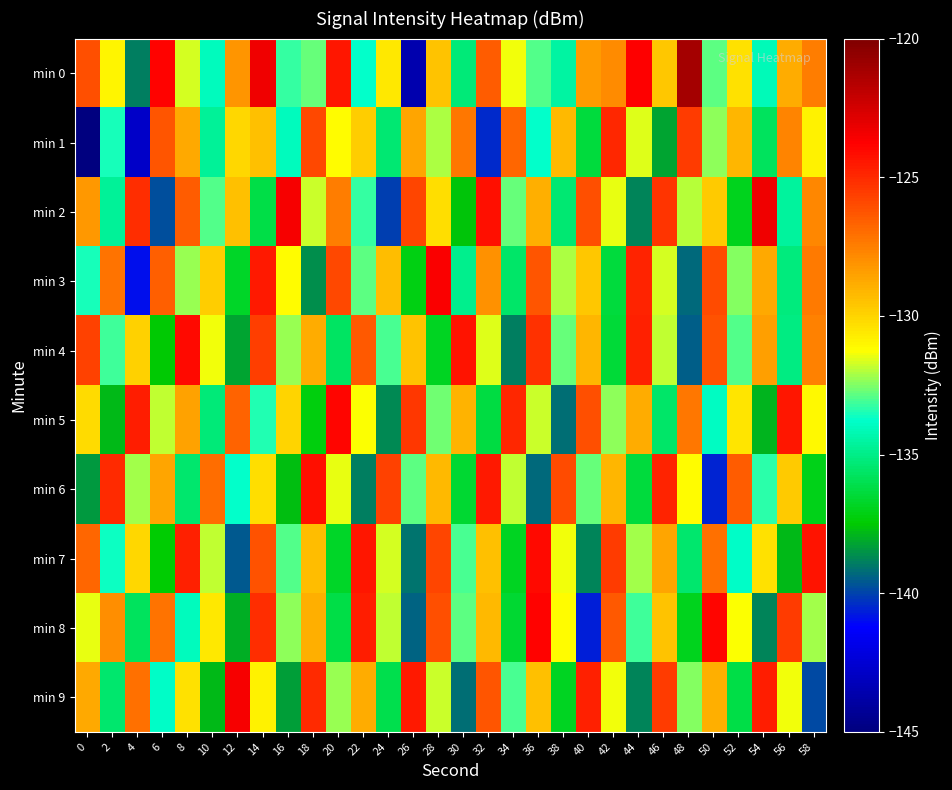

Which series has the largest total across all categories?

min 0